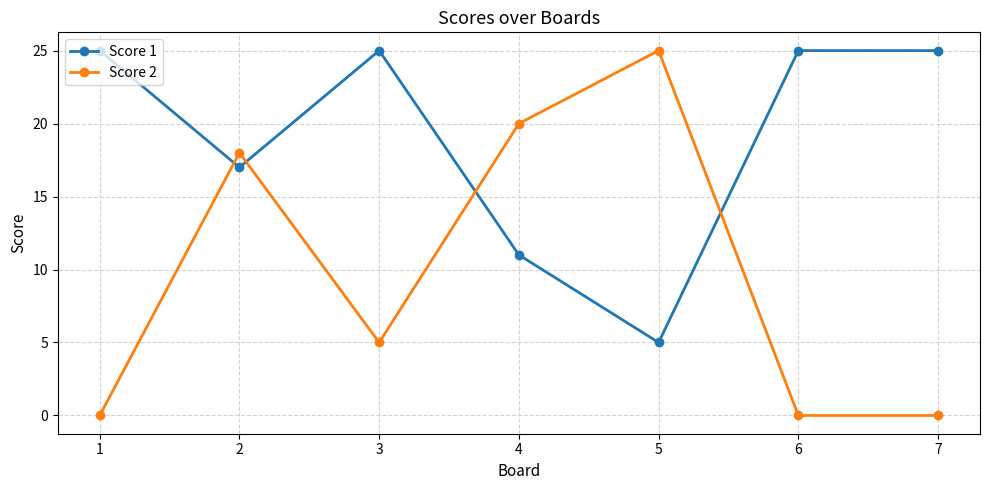

What are all the series names shown in the legend?

Score 1, Score 2